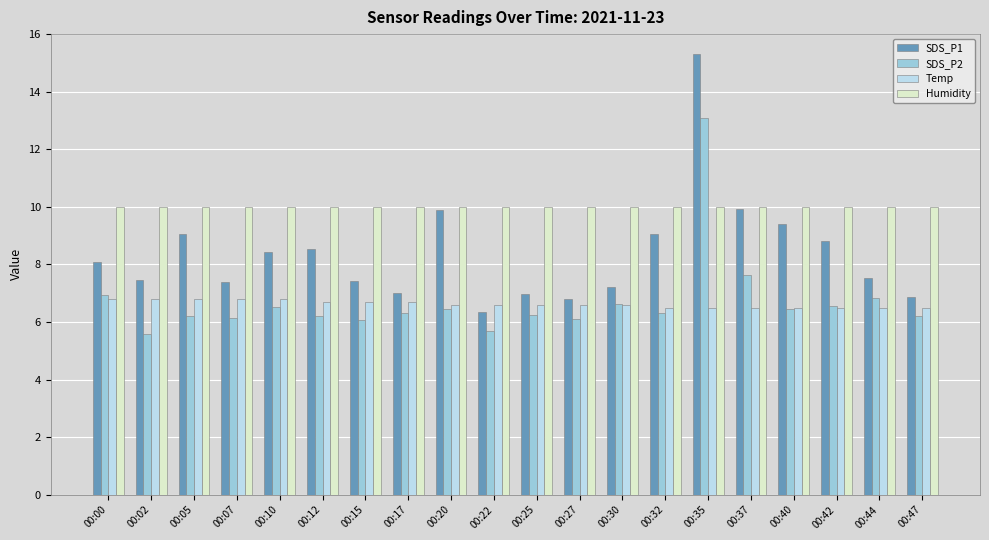

What is the value of the Humidity bar at the 2nd from the left?

10.0